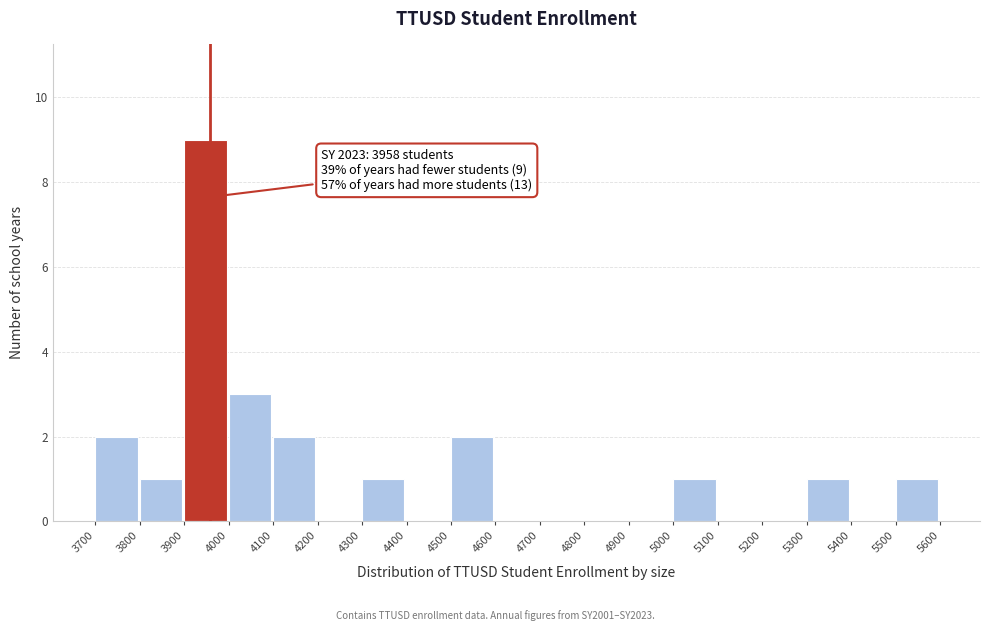

Which range on the x-axis has the tallest bar?

3900 to 4000